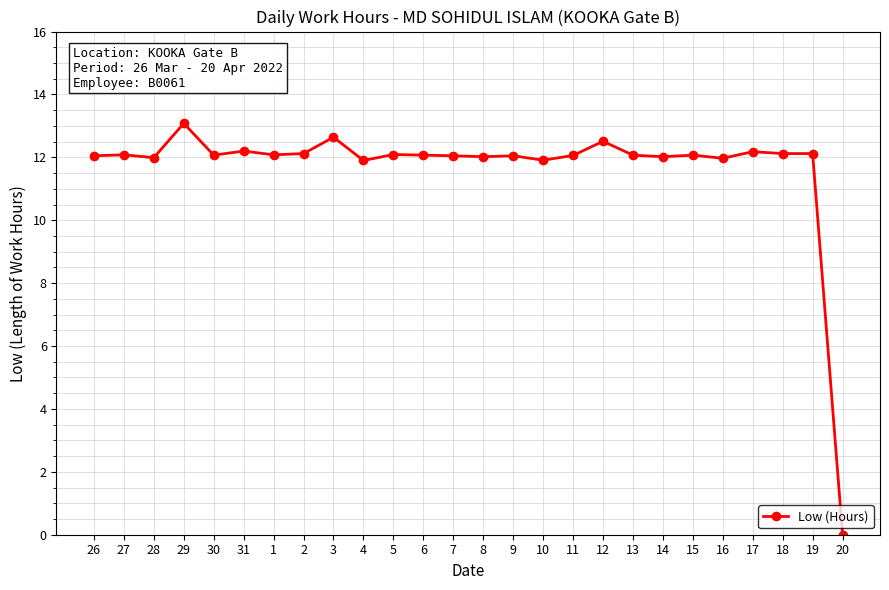

True or false: the data has more than 2 interior local peaks.

True